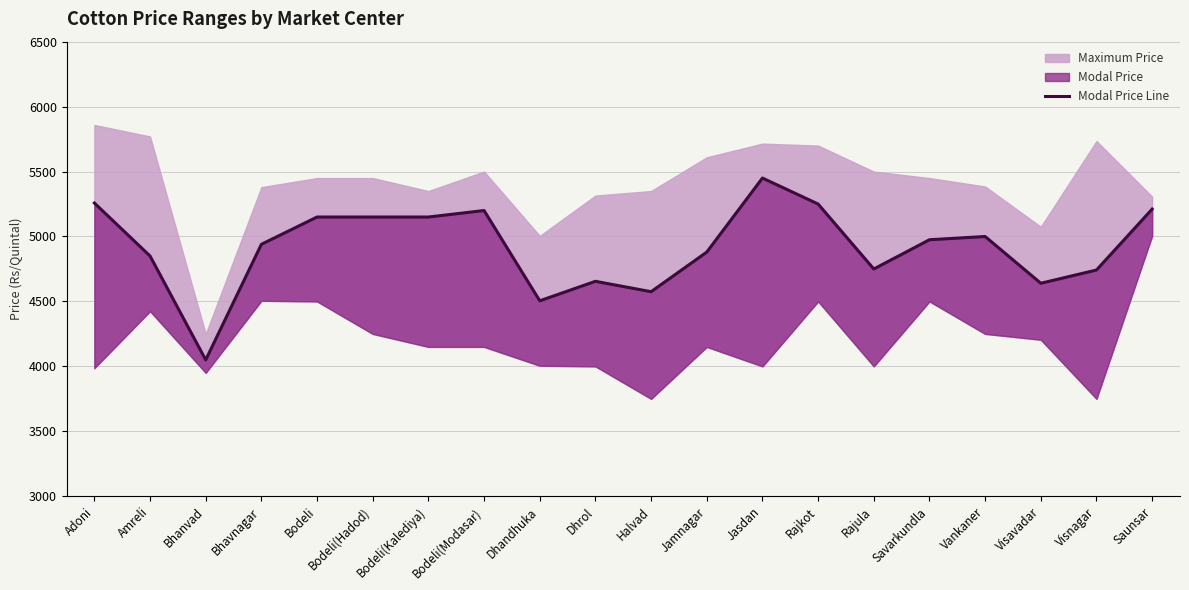

Is it true that the value at Bodeli(Kalediya) is 7638?

False